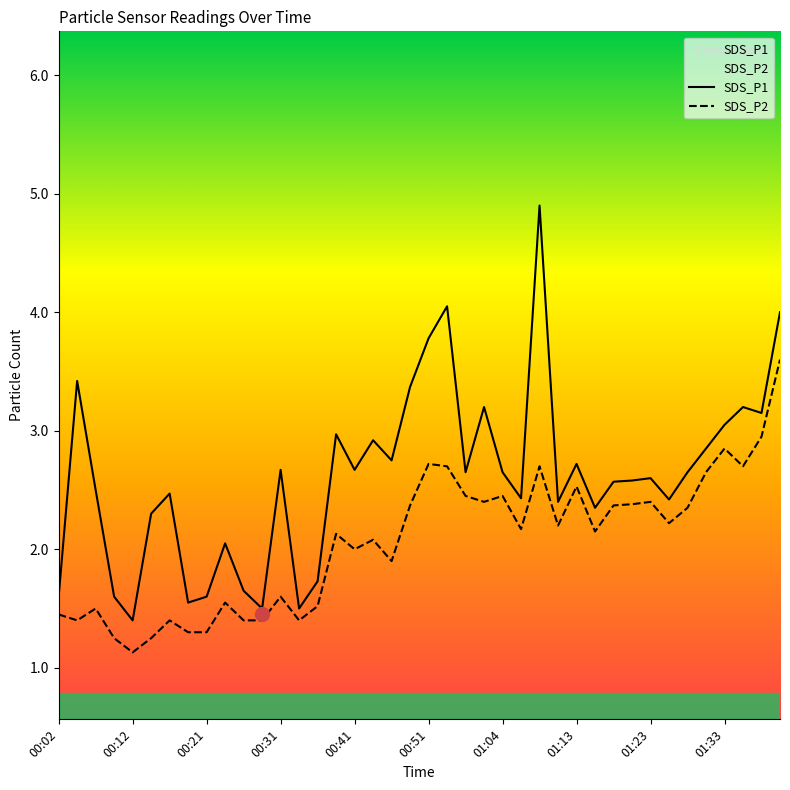

True or false: SDS_P1 has a value of 2.2 at 00:02.

False